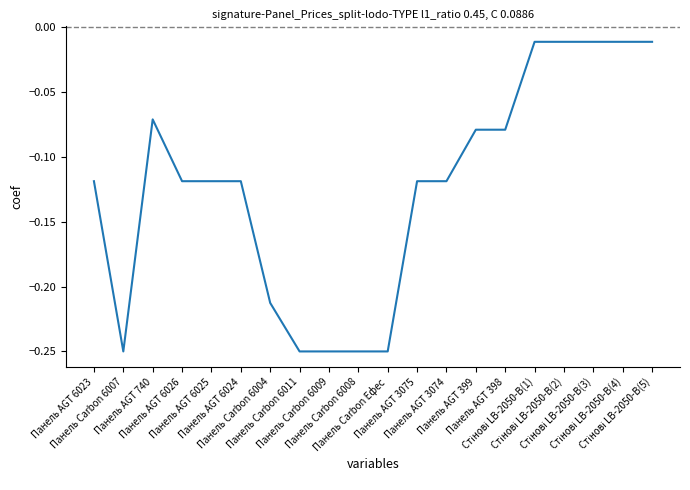

Is this an area chart (filled region under the line)?

No